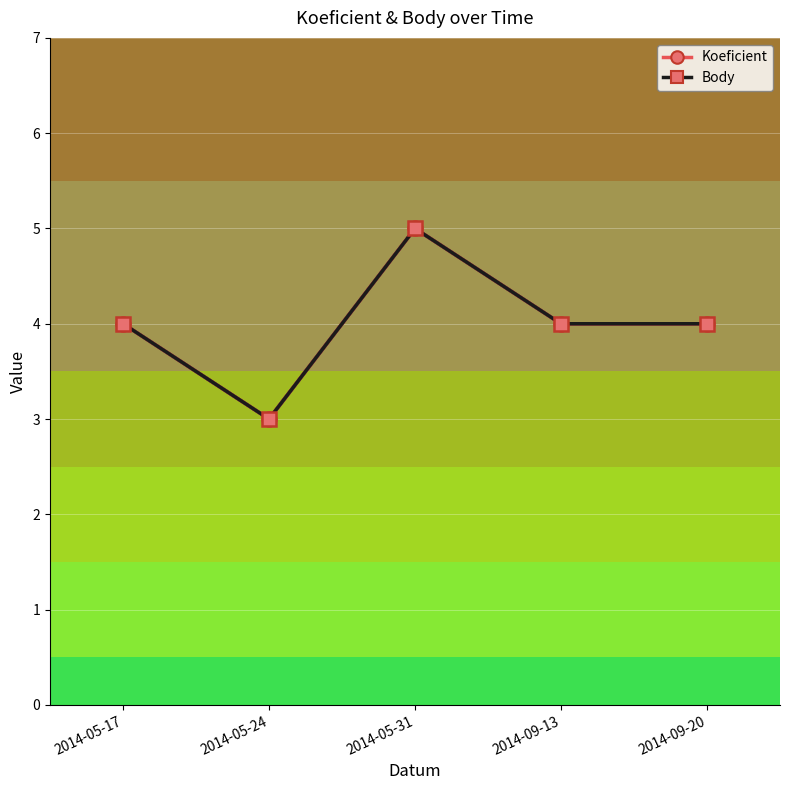

True or false: Body and Koeficient cross at least once.

False